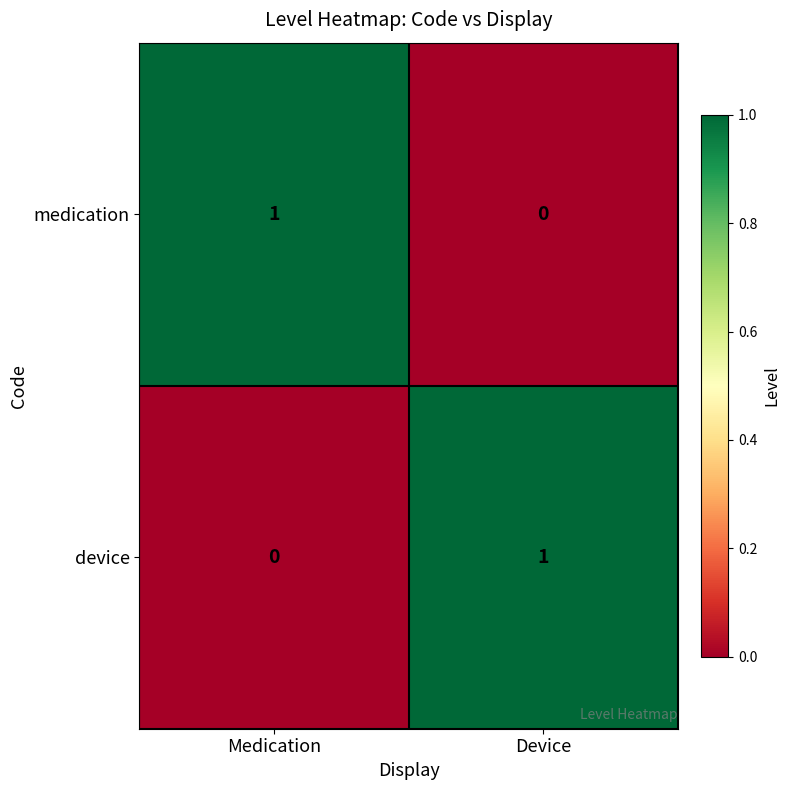

Which category has the lowest value in the device series?

Medication